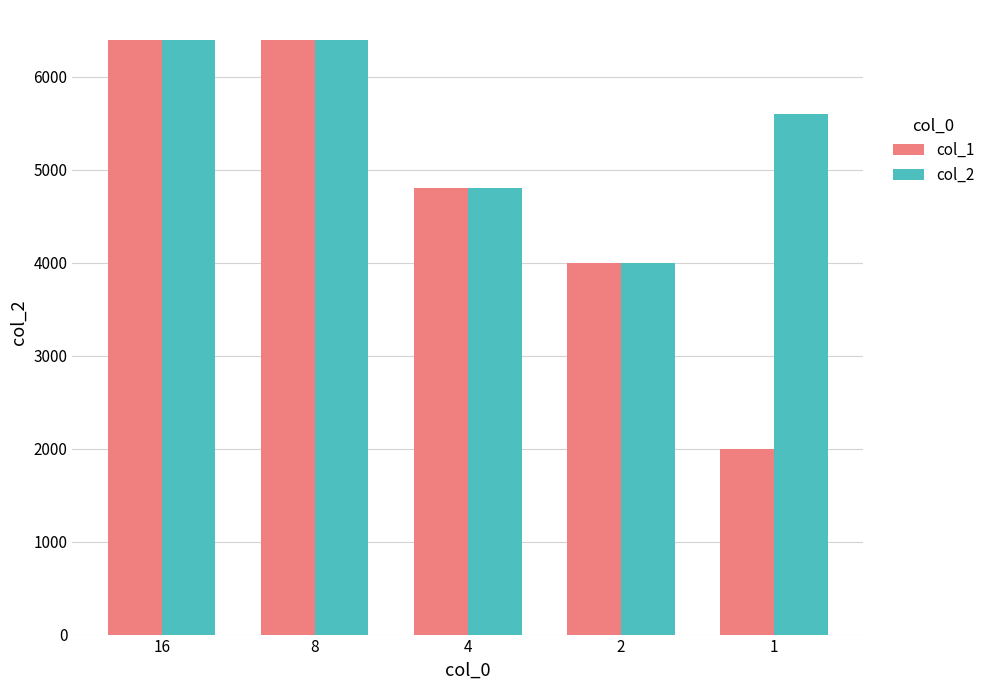

At how many categories does at least one series exceed 4295?

4